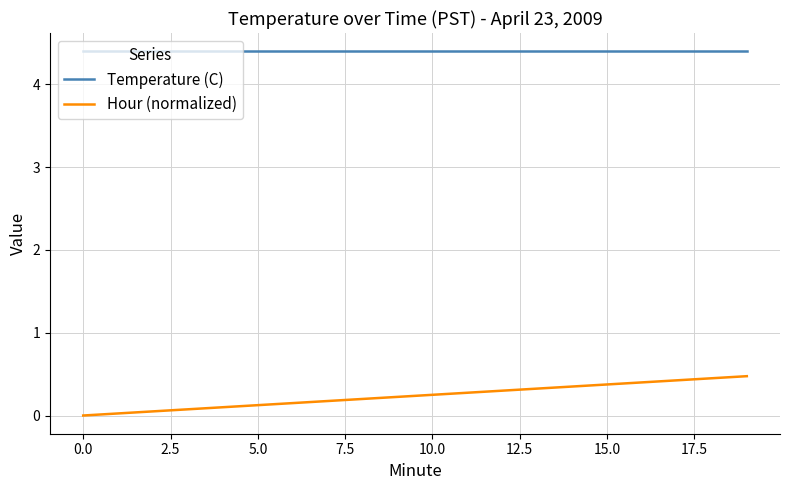

Which series has the widest spread of values?

Hour (normalized)